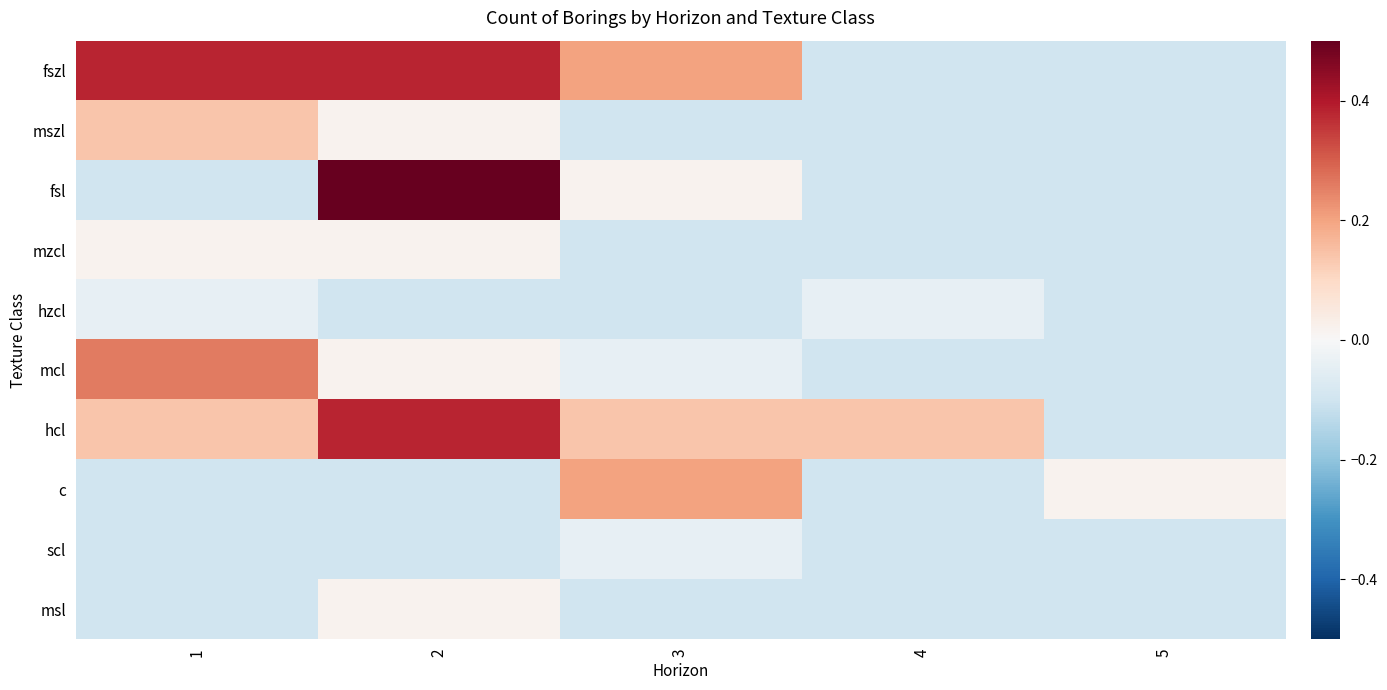

Which has a higher value, 4 or 1?

1